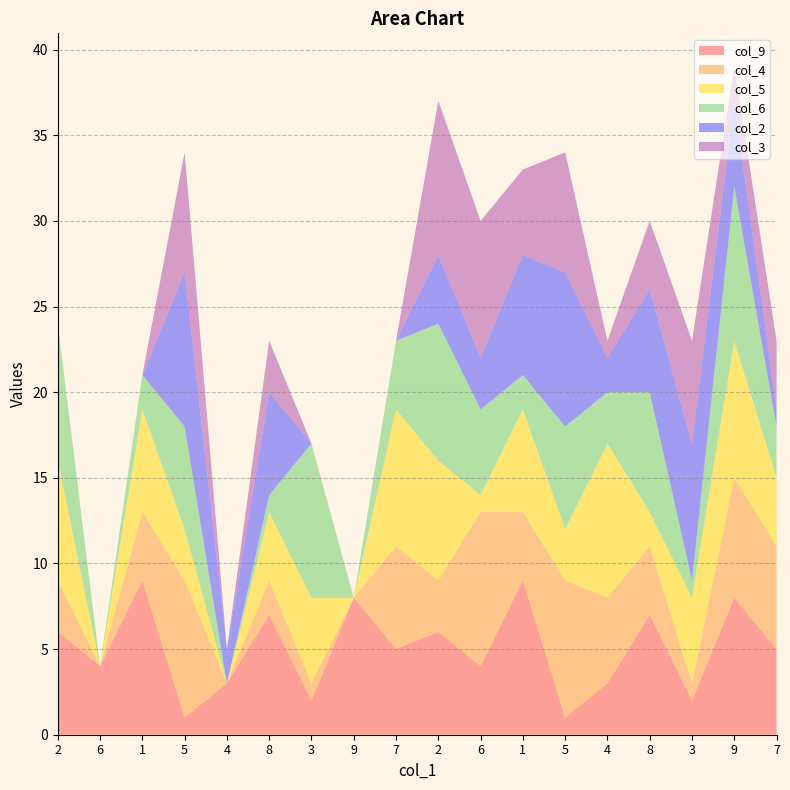

Reading left to right, what are all the values shown in this chart?

col_9: 2=6	6=4	1=9	5=1	4=3	8=7	3=2	9=8	7=5	2=6	6=4	1=9	5=1	4=3	8=7	3=2	9=8	7=5
col_4: 2=3	6=0	1=4	5=8	4=0	8=2	3=1	9=0	7=6	2=3	6=9	1=4	5=8	4=5	8=4	3=1	9=7	7=6
col_5: 2=7	6=0	1=6	5=3	4=0	8=4	3=5	9=0	7=8	2=7	6=1	1=6	5=3	4=9	8=2	3=5	9=8	7=4
col_6: 2=8	6=0	1=2	5=6	4=0	8=1	3=9	9=0	7=4	2=8	6=5	1=2	5=6	4=3	8=7	3=1	9=9	7=3
col_2: 2=0	6=0	1=0	5=9	4=2	8=6	3=0	9=0	7=0	2=4	6=3	1=7	5=9	4=2	8=6	3=8	9=5	7=1
col_3: 2=0	6=0	1=0	5=7	4=0	8=3	3=0	9=0	7=0	2=9	6=8	1=5	5=7	4=1	8=4	3=6	9=2	7=4